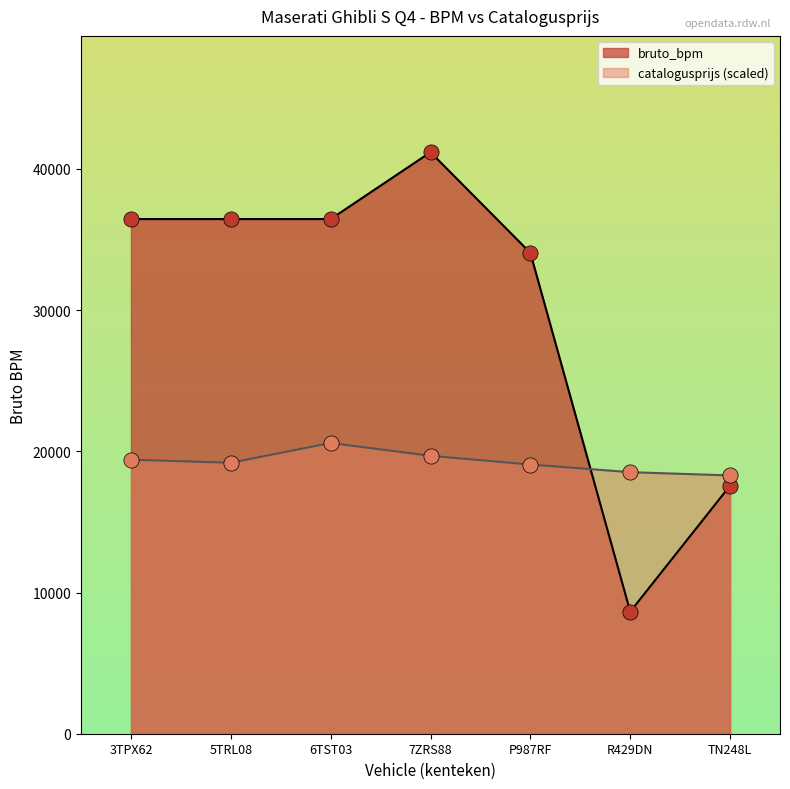

At which category is the sum across all series the highest?

7ZRS88